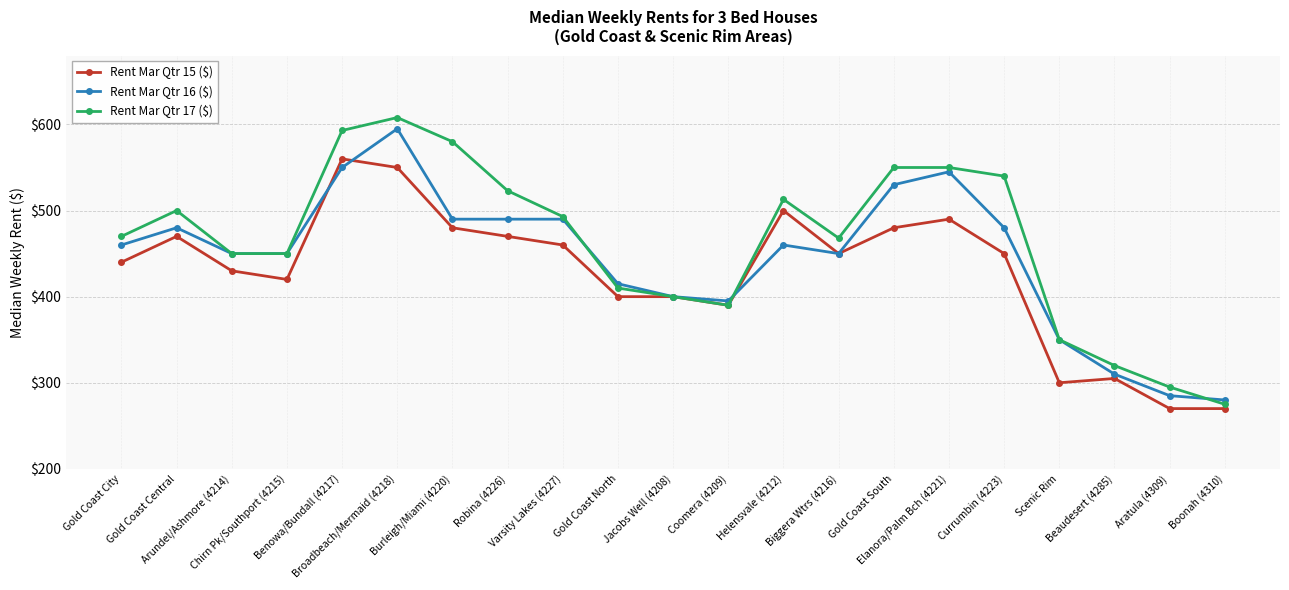

What is the minimum value for Rent Mar Qtr 15 ($)?

270